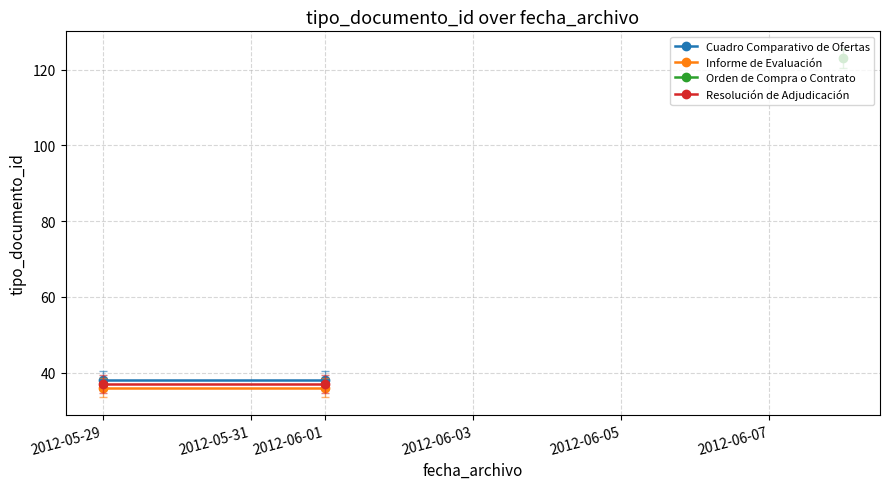

Is the value of Informe de Evaluación at 2012-06-01 greater than the value of Cuadro Comparativo de Ofertas at 2012-06-01?

No